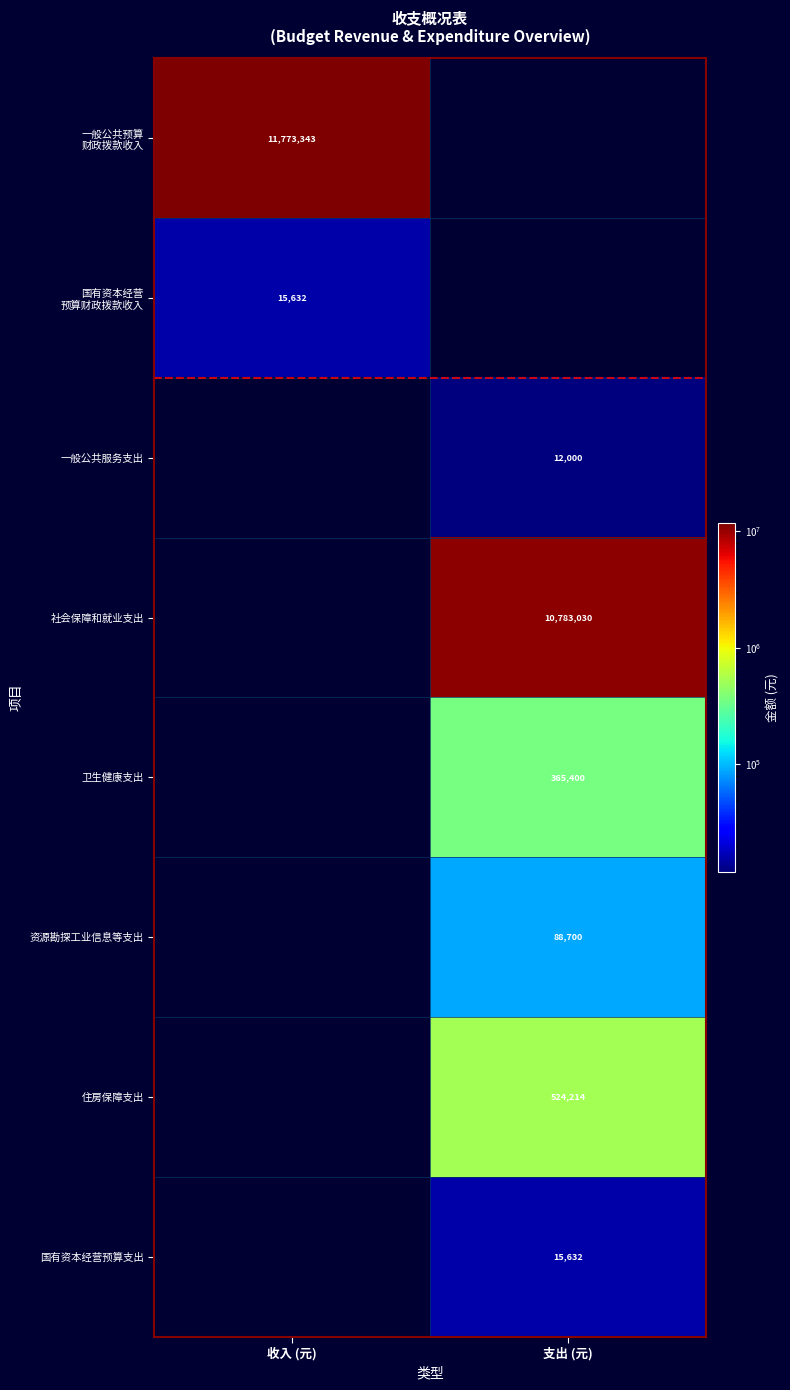

Rank the series by their maximum value, from highest to lowest.

一般公共预算 财政拨款收入, 社会保障和就业支出, 住房保障支出, 卫生健康支出, 资源勘探工业信息等支出, 国有资本经营 预算财政拨款收入, 国有资本经营预算支出, 一般公共服务支出